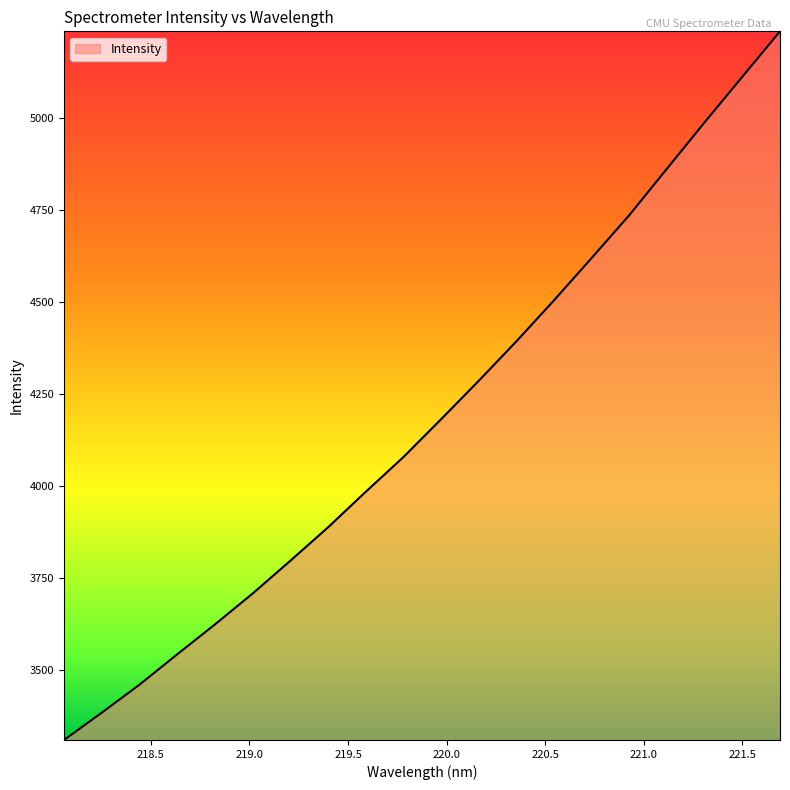

What is the smallest value displayed?

3310.2